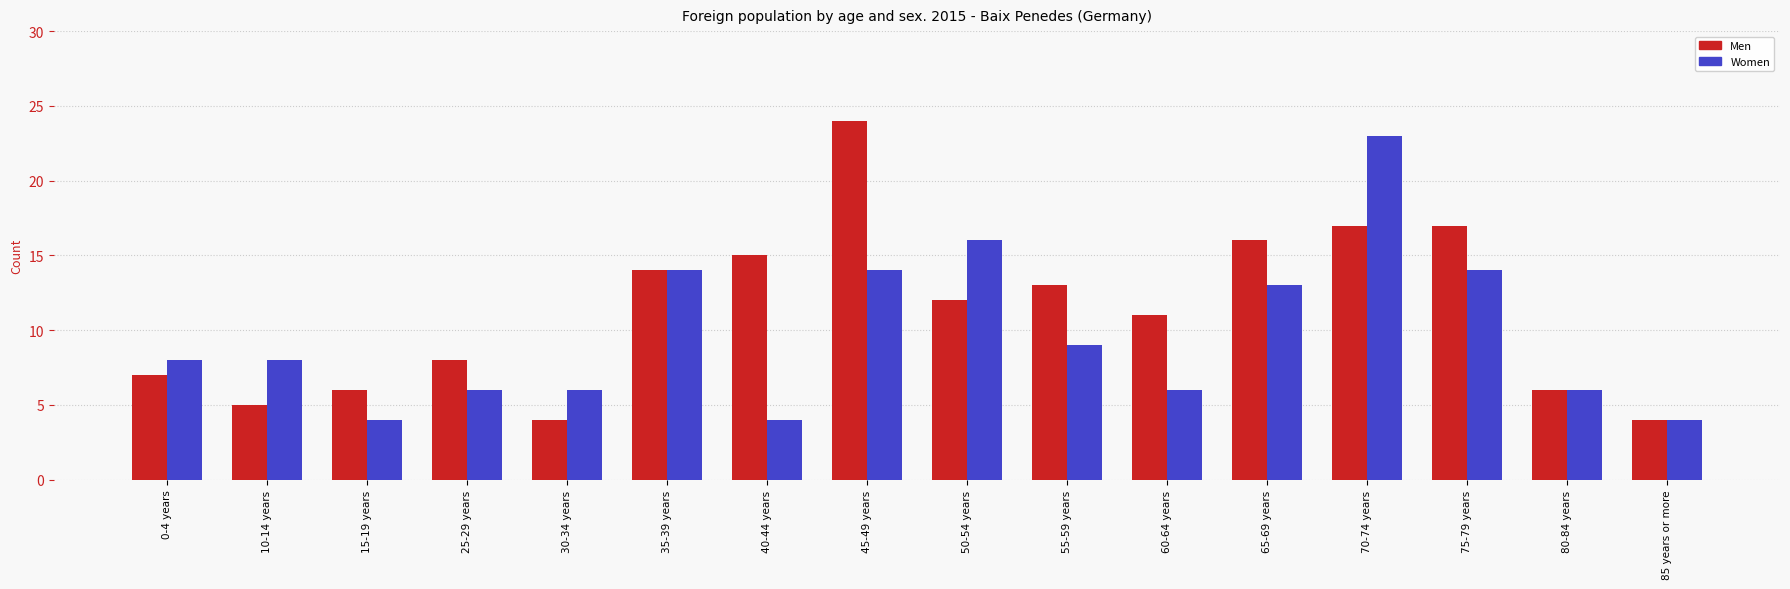

What is the value of the Men bar at the 12th from the left?

16